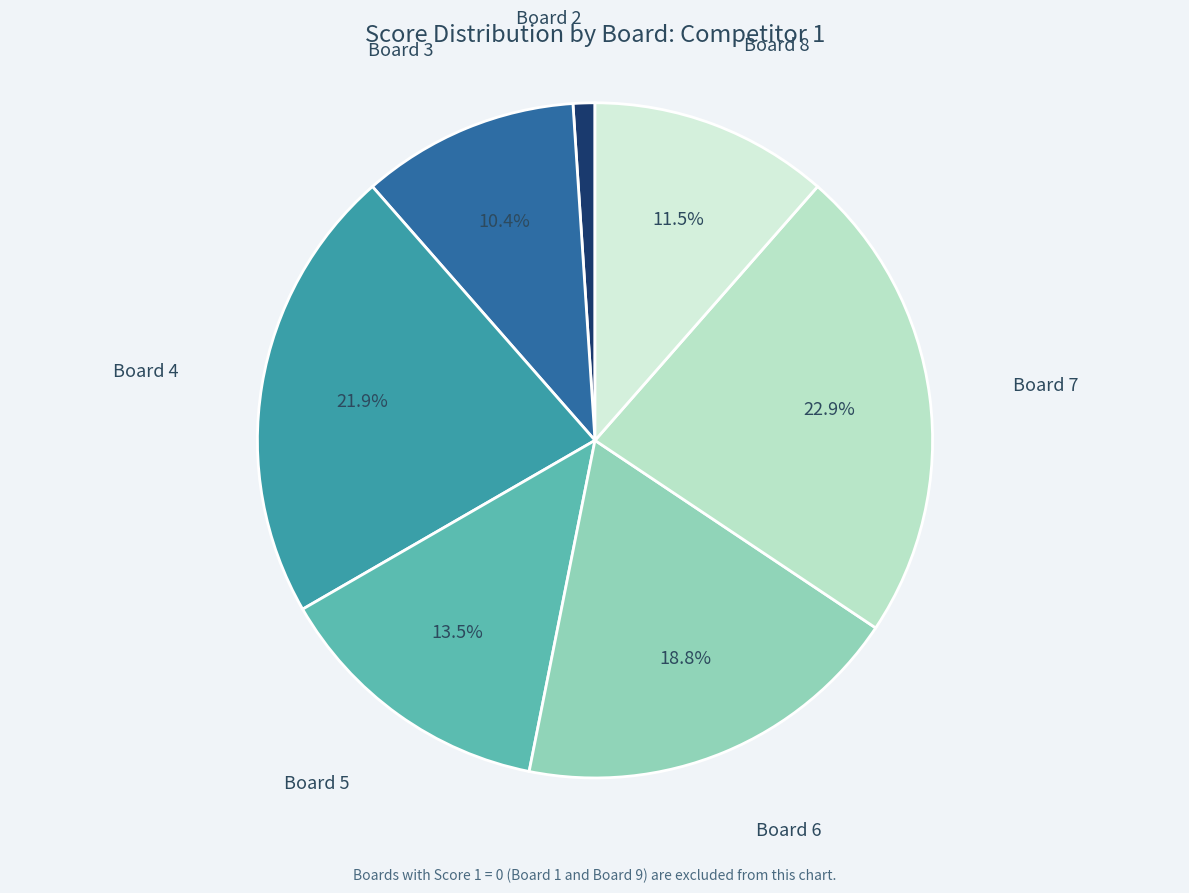

What is the smallest slice in the pie chart?

Board 2